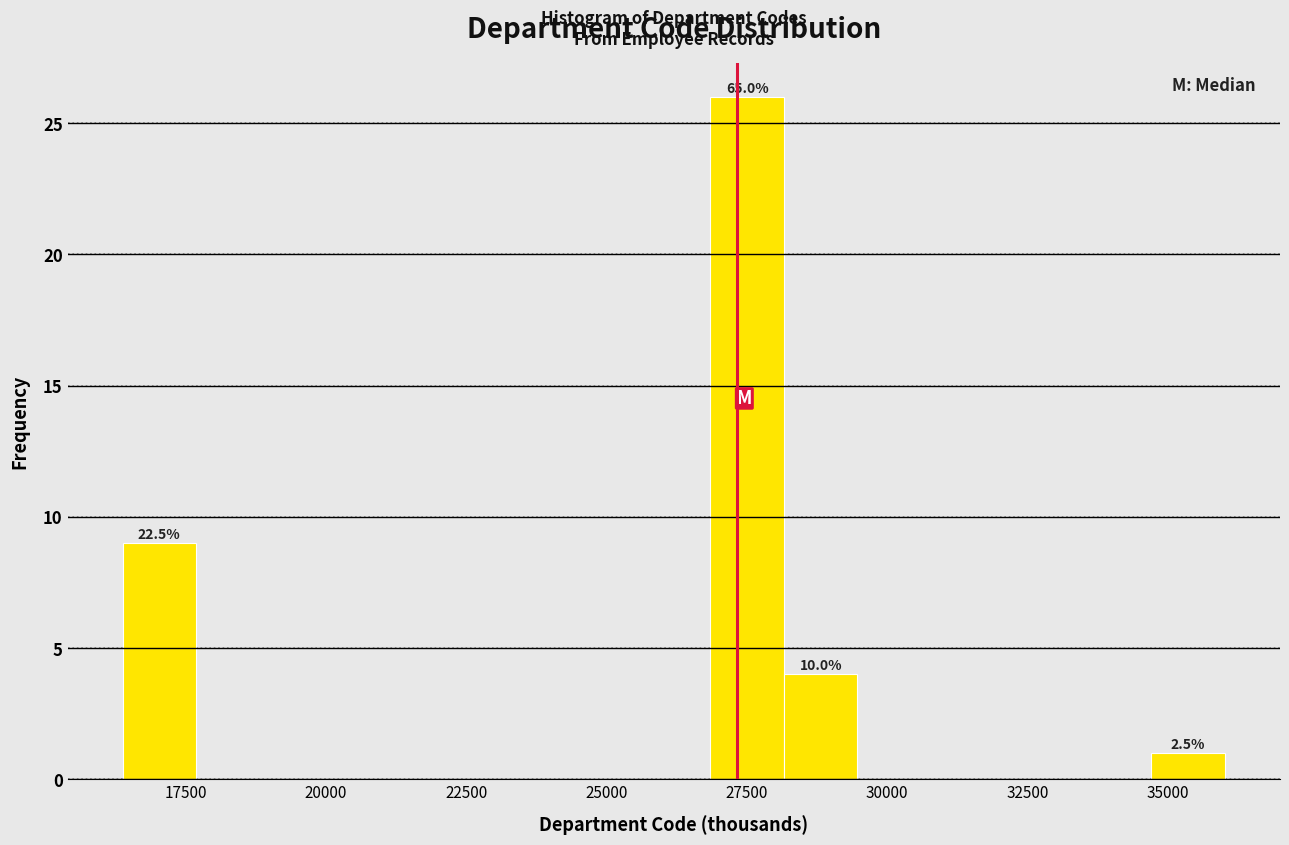

Read against the x-axis, roughly where is the centre of the tallest bar?

27500